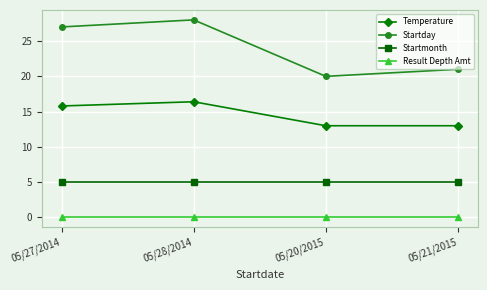

How many lines are shown in the chart?

4